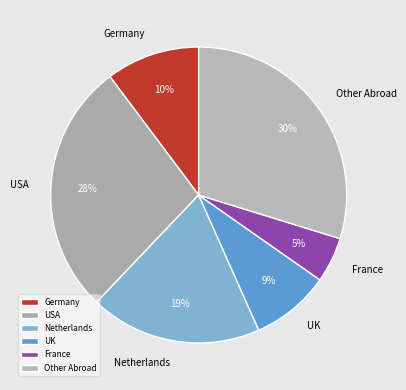

Which category has the smallest portion of the pie?

France